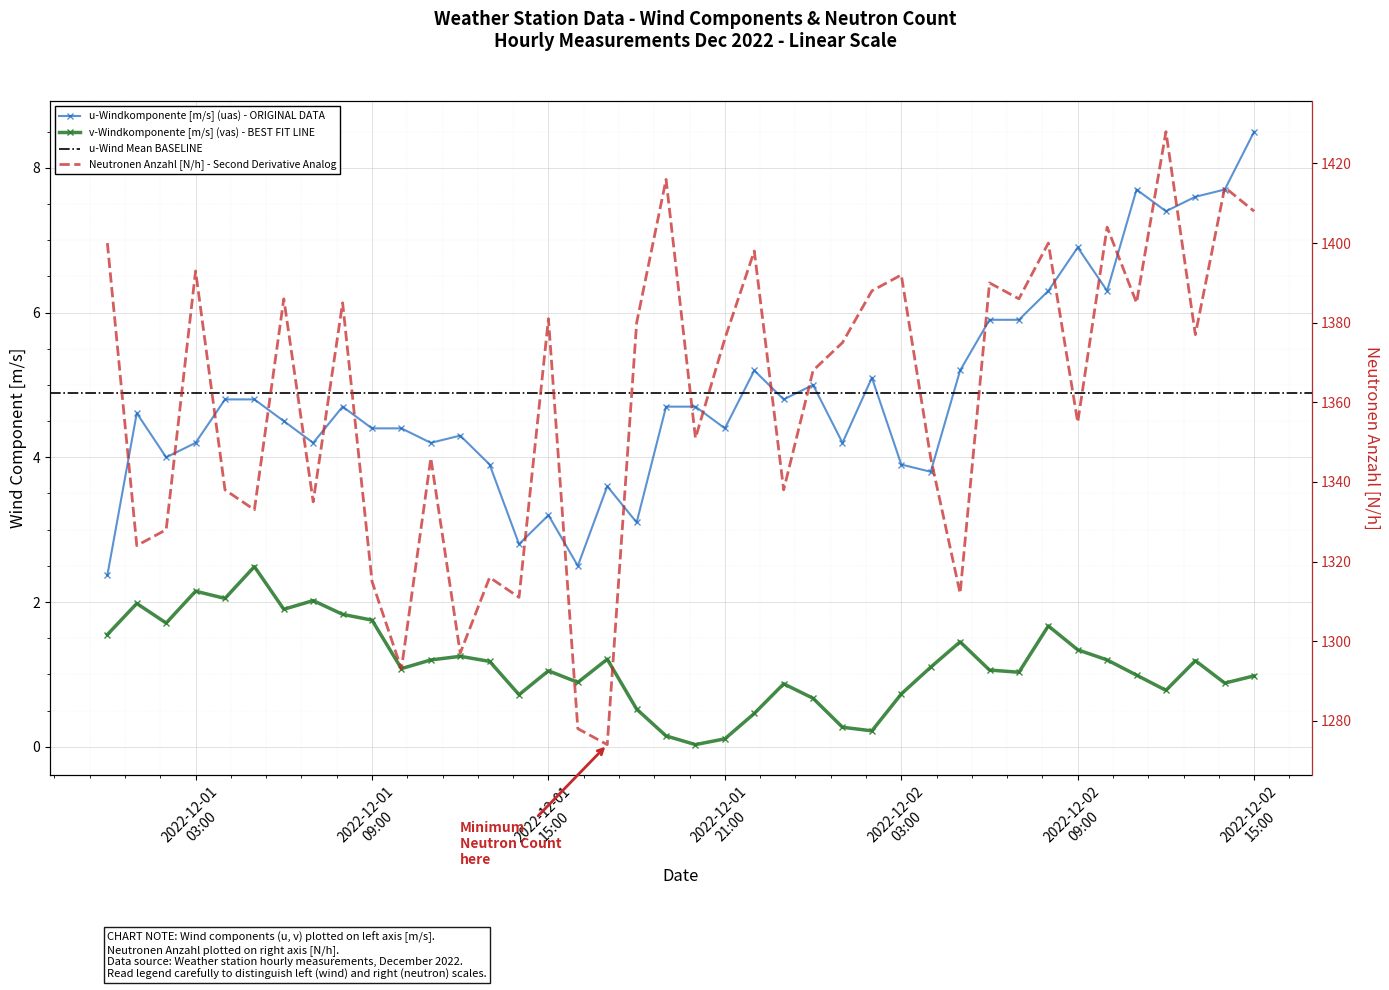

How many values in the u-Windkomponente [m/s] (uas) series exceed 4?

30